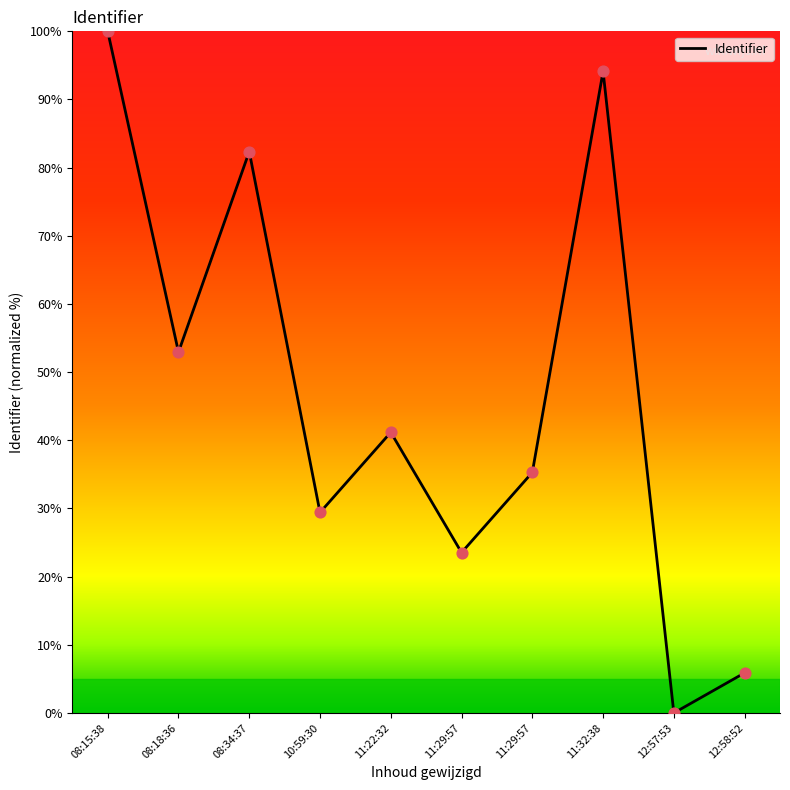

How many lines are shown in the chart?

1